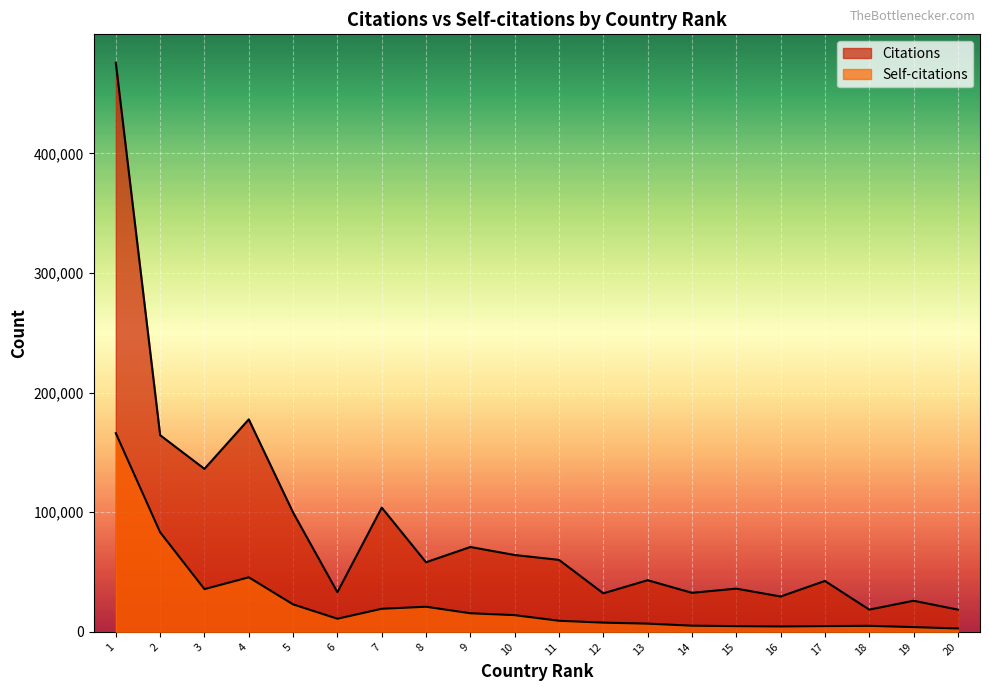

How many interior local valleys does the Citations series have?

7